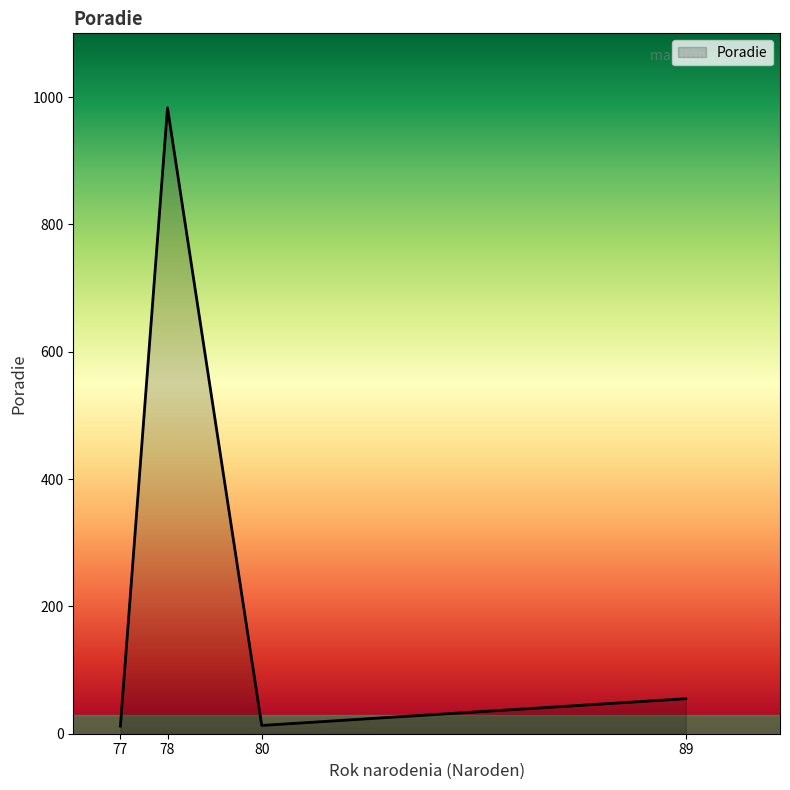

The chart shows a value of 13 at 80. True or false?

True